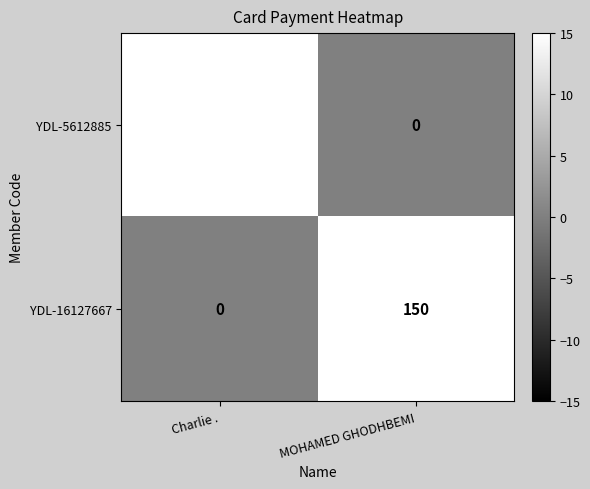

Count the number of categories in the chart.

2